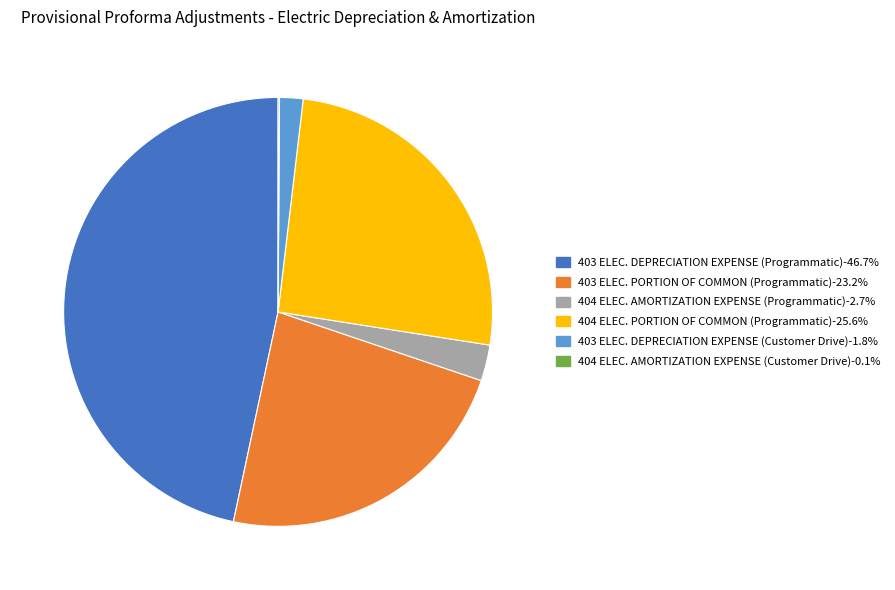

Is there a majority slice in this chart?

No